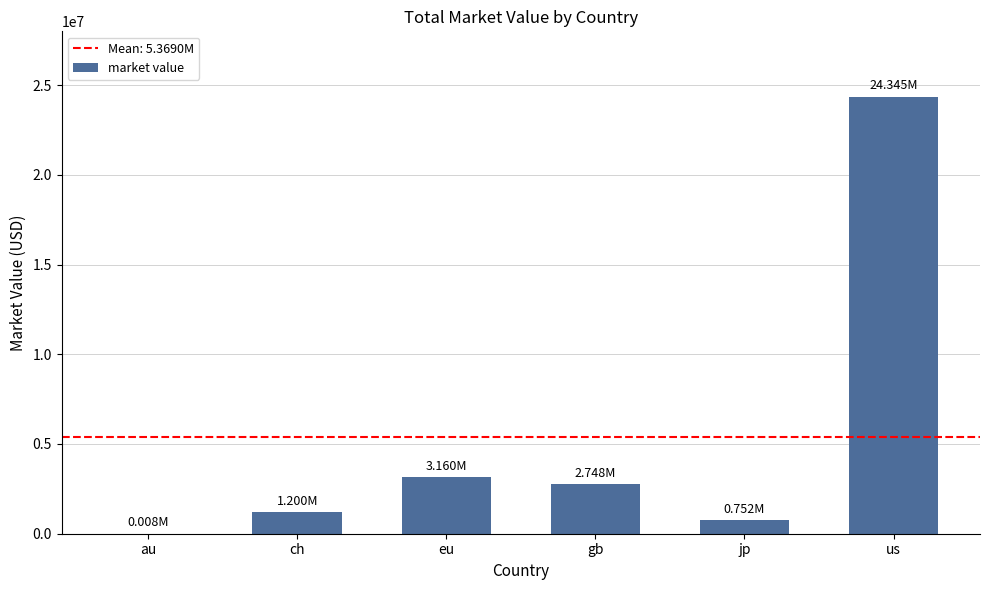

What is the average value?

5369016.7